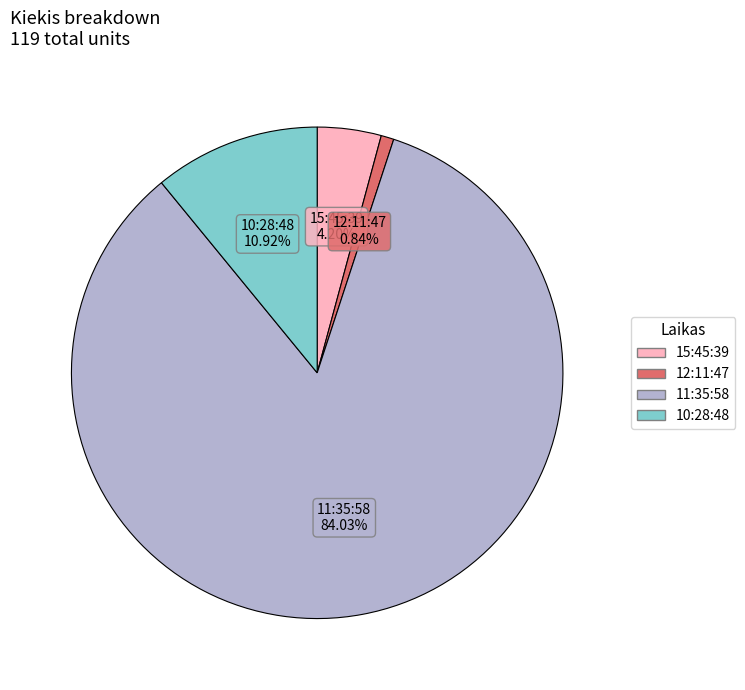

Which category accounts for the majority?

11:35:58